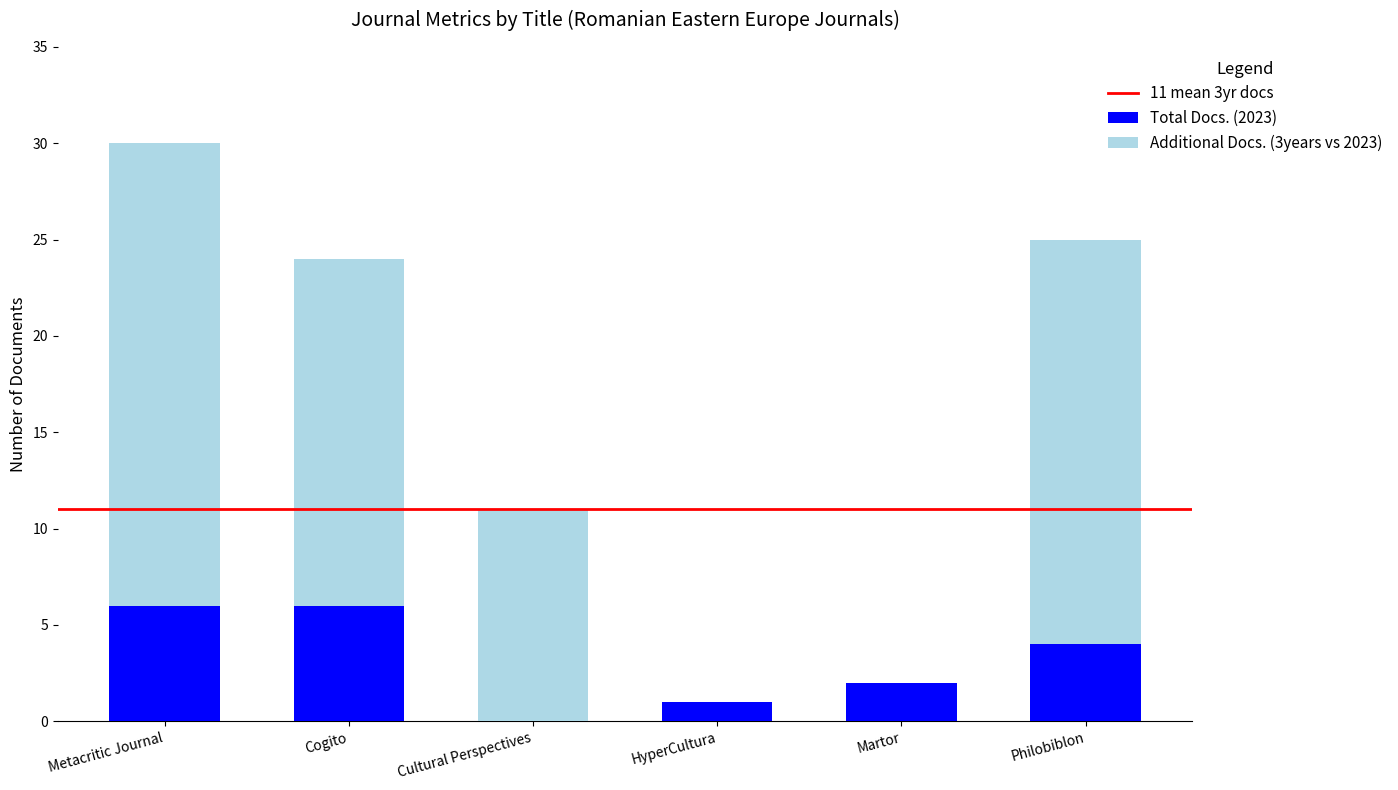

How many distinct data groups are displayed?

2